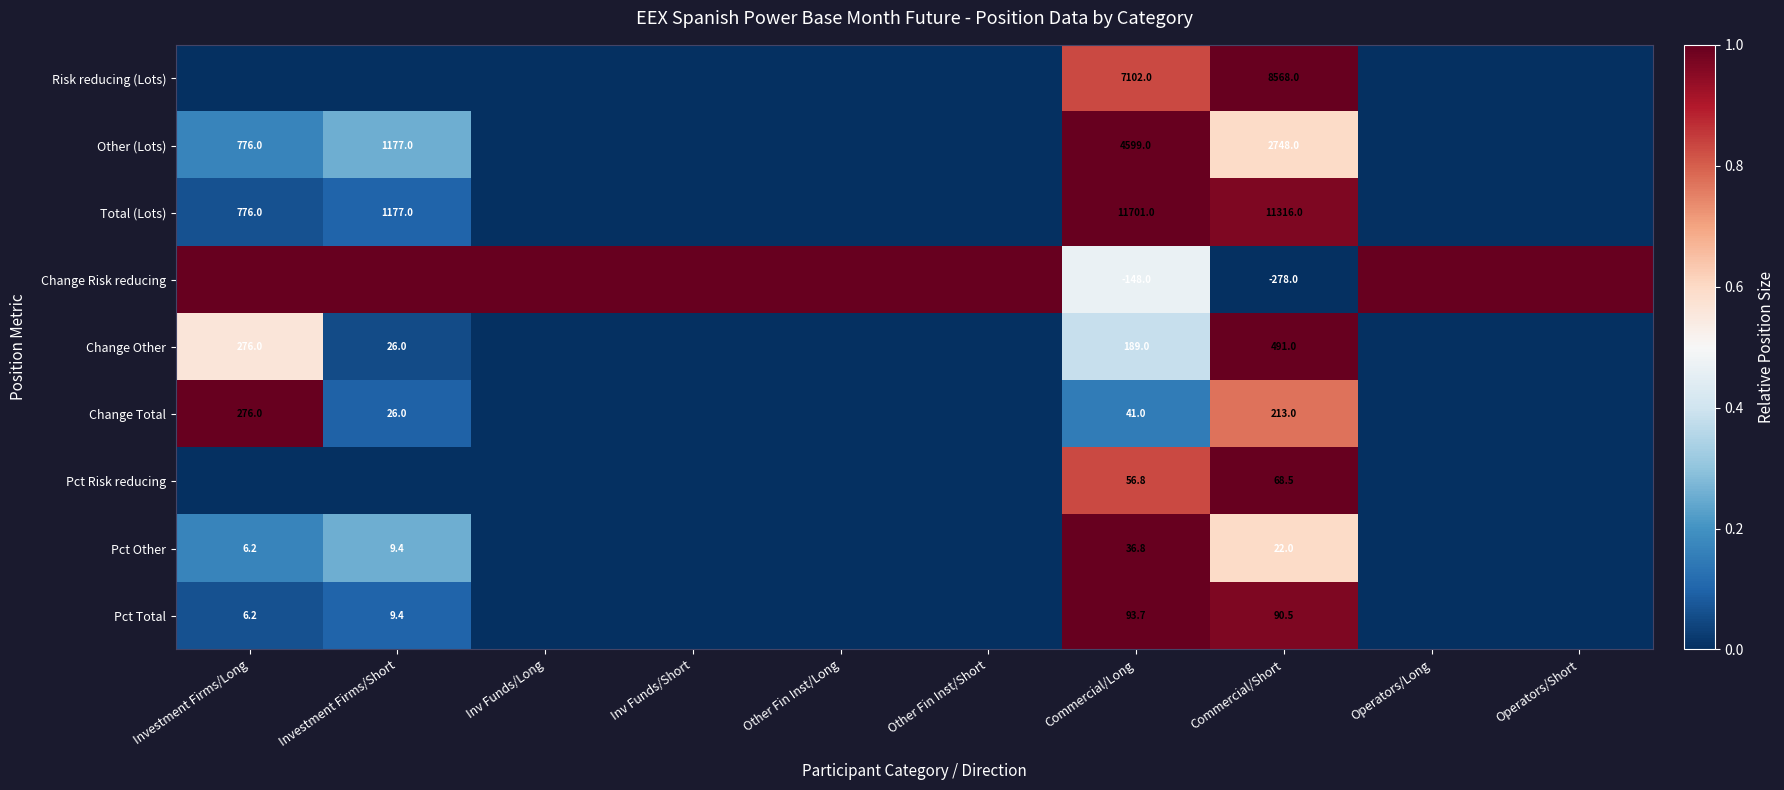

True or false: Change Other has a value of 103.8 at Commercial/Long.

False